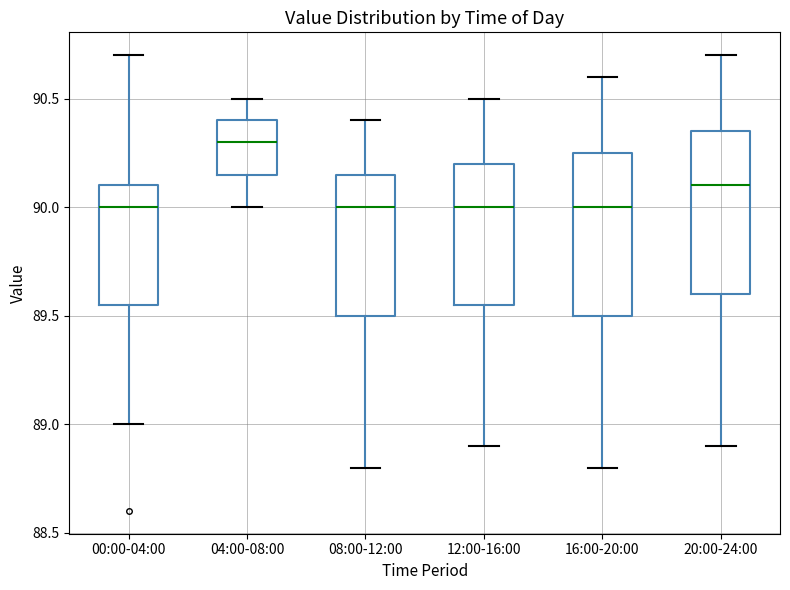

Which box's median line is the highest?

04:00-08:00